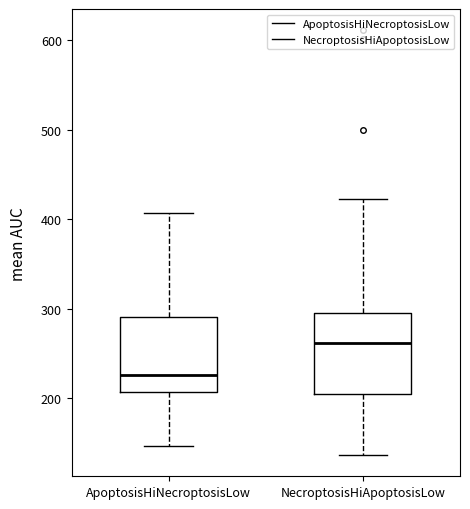

Where is the lower edge of the box for NecroptosisHiApoptosisLow on the y-axis? The values are not printed on the chart, so give them approximately, as read against the axis.

200